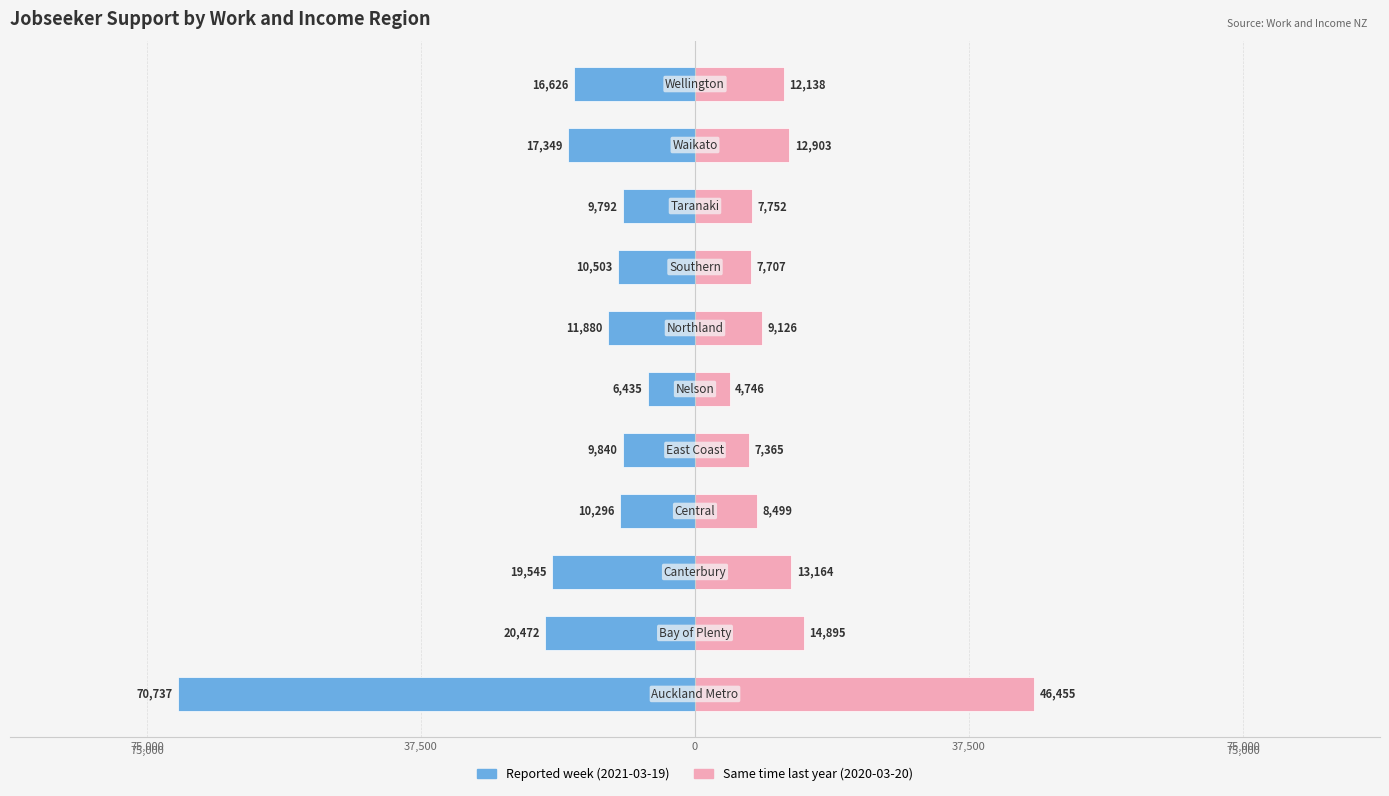

What is the value of the Same time last year (2020-03-20) bar at the 9th from the left?

7752